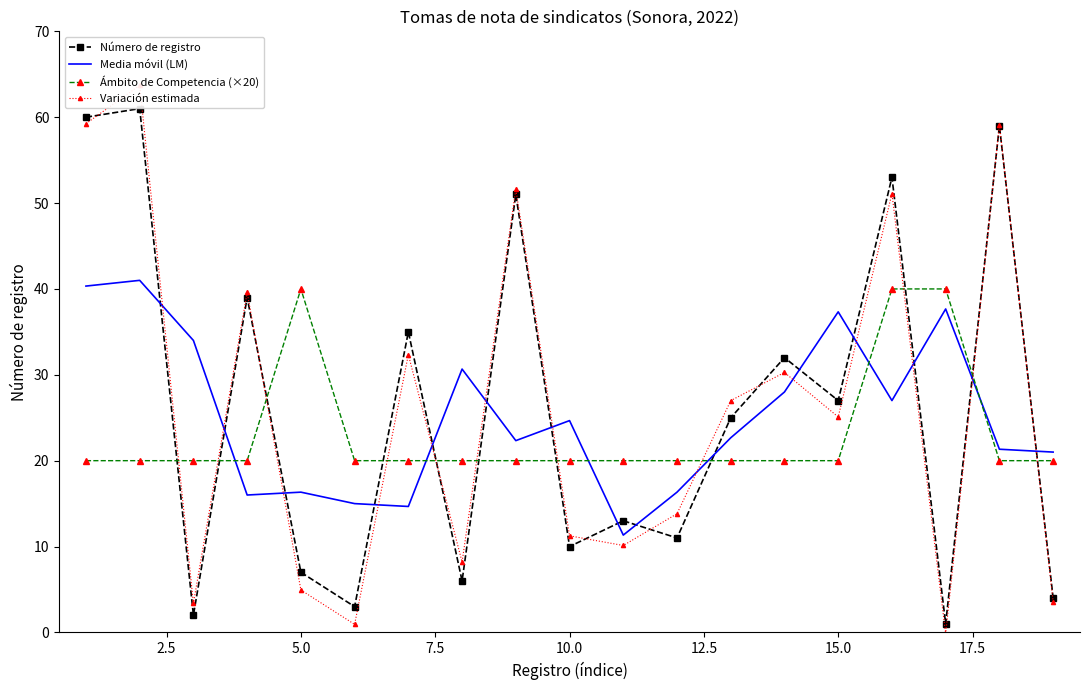

What is the minimum value for Media móvil (LM)?

11.3